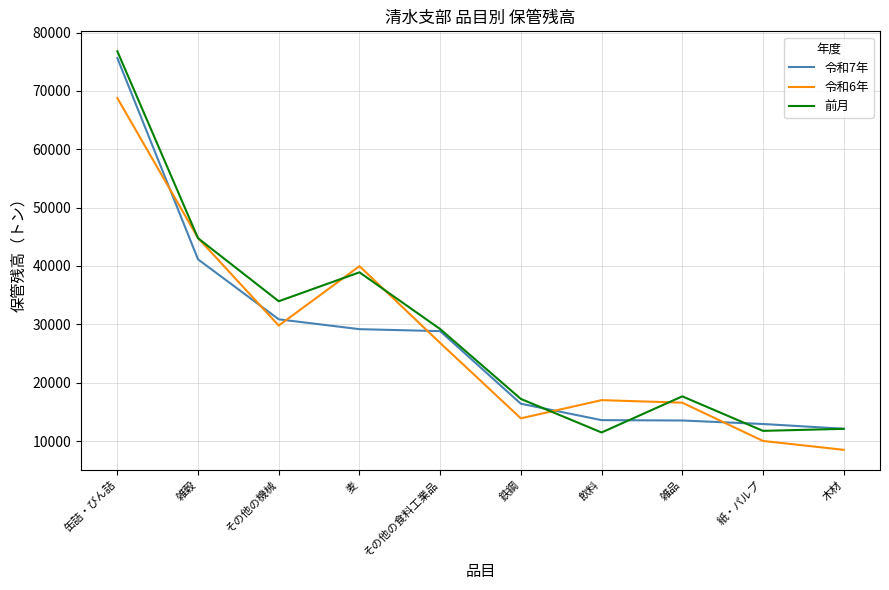

After their last crossing, which series has the higher values: 令和6年 or 令和7年?

令和7年